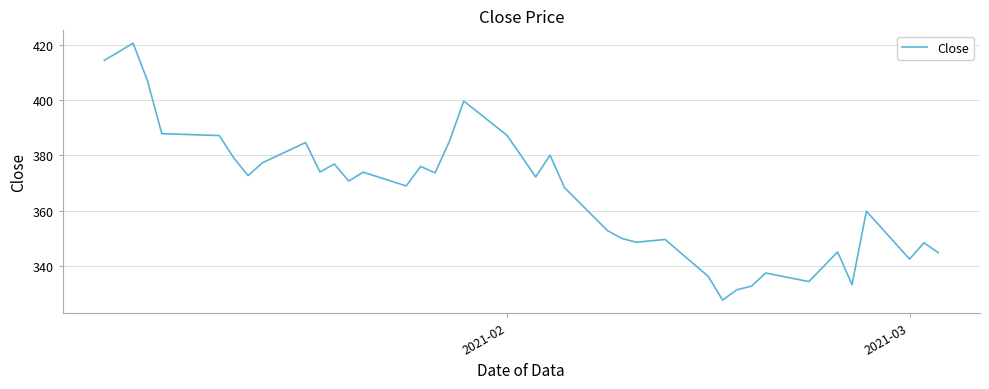

What is the greatest value displayed?

420.6